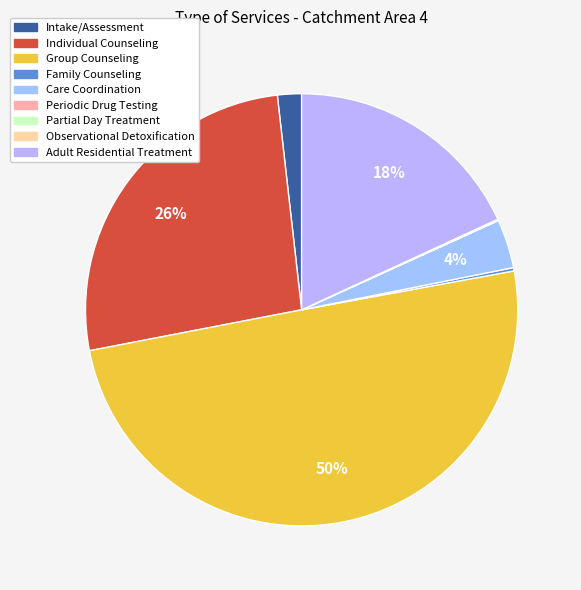

How many slices are in this pie chart?

9